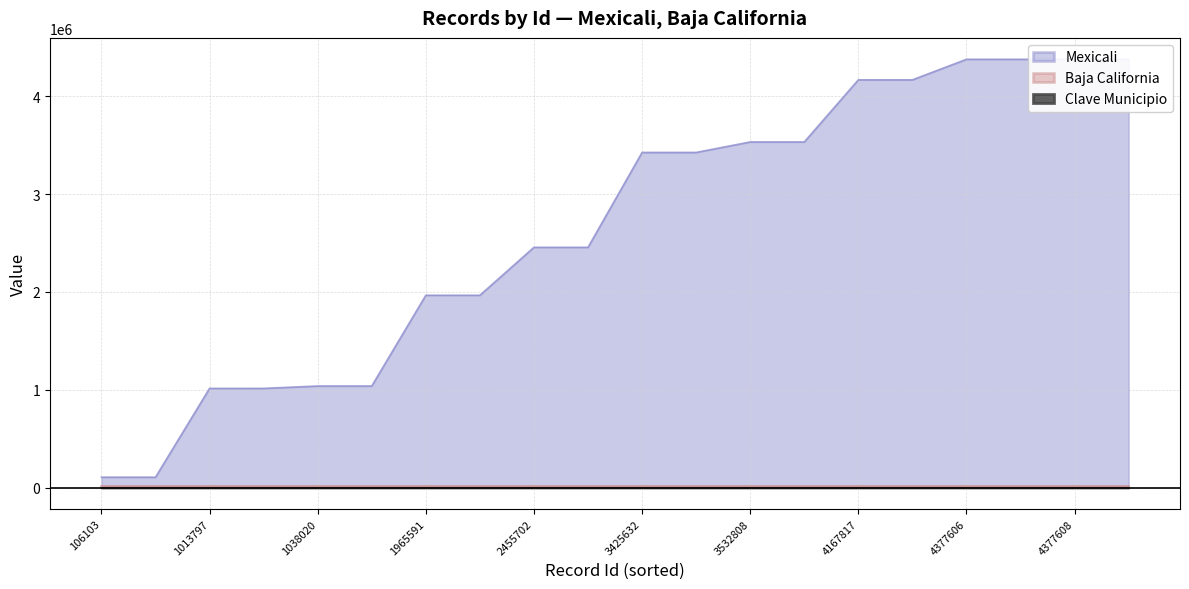

Reading left to right, extract all data points from this chart.

Mexicali: 106103	106104	1013797	1013798	1038020	1038021	1965591	1965592	2455702	2455703	3425632	3425633	3532808	3532809	4167817	4167818	4377606	4377607	4377608	4377609
Baja California: 21000	21000	21000	21000	21000	21000	21000	21000	21000	21000	21000	21000	21000	21000	21000	21000	21000	21000	21000	21000
Clave Municipio: 2	2	2	2	2	2	2	2	2	2	2	2	2	2	2	2	2	2	2	2